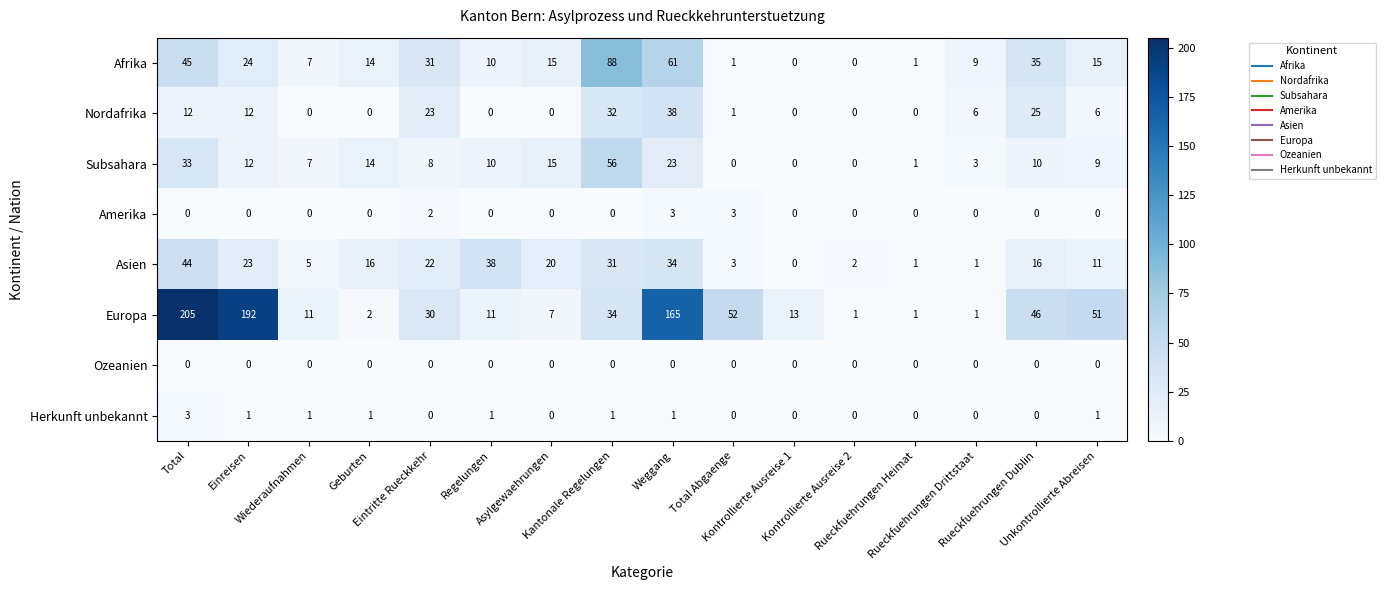

How many data points does each series have?

16